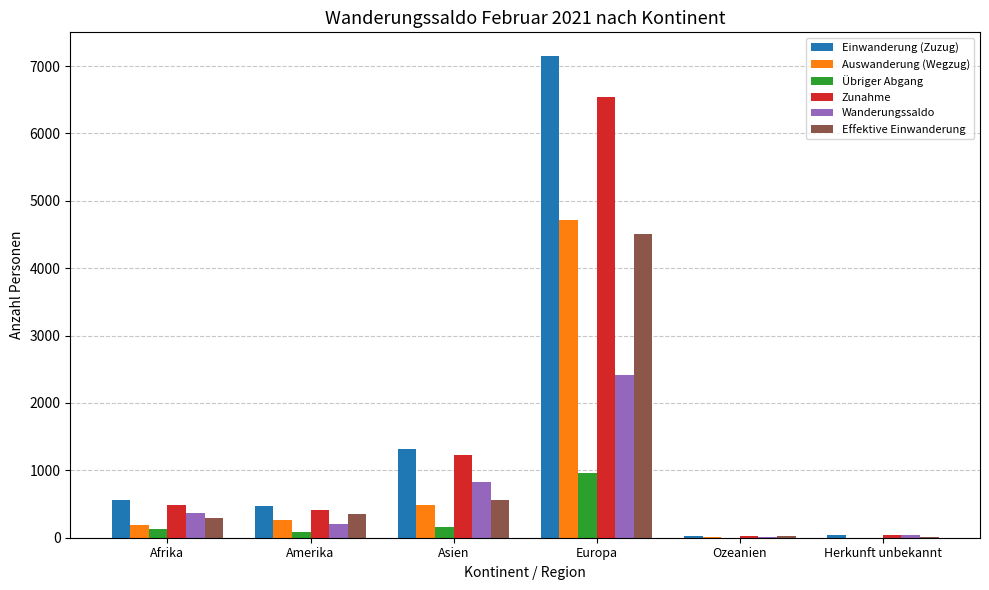

Between Afrika and Ozeanien, which series saw the biggest shift?

Einwanderung (Zuzug)